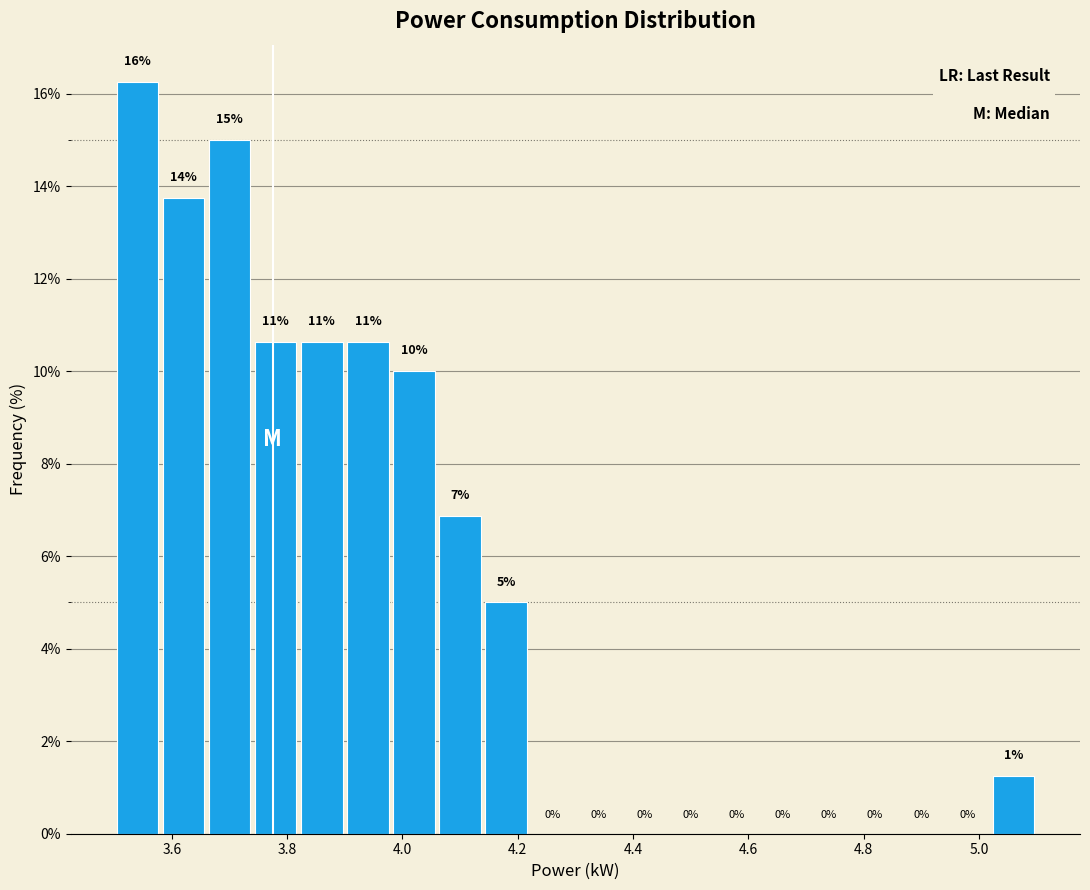

Which range on the x-axis has the tallest bar?

3.50 to 3.58